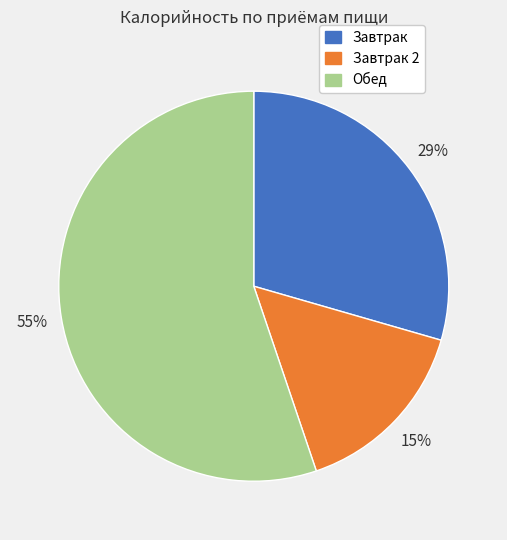

Count the number of slices in the pie.

3